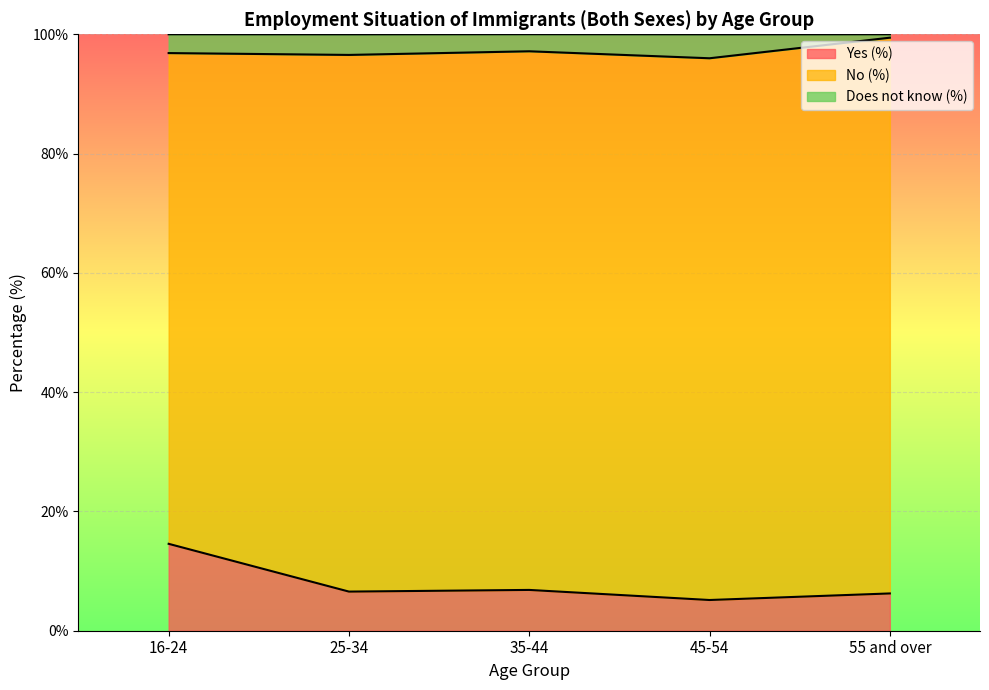

What is the lowest value of the Yes (%) series?

5.2